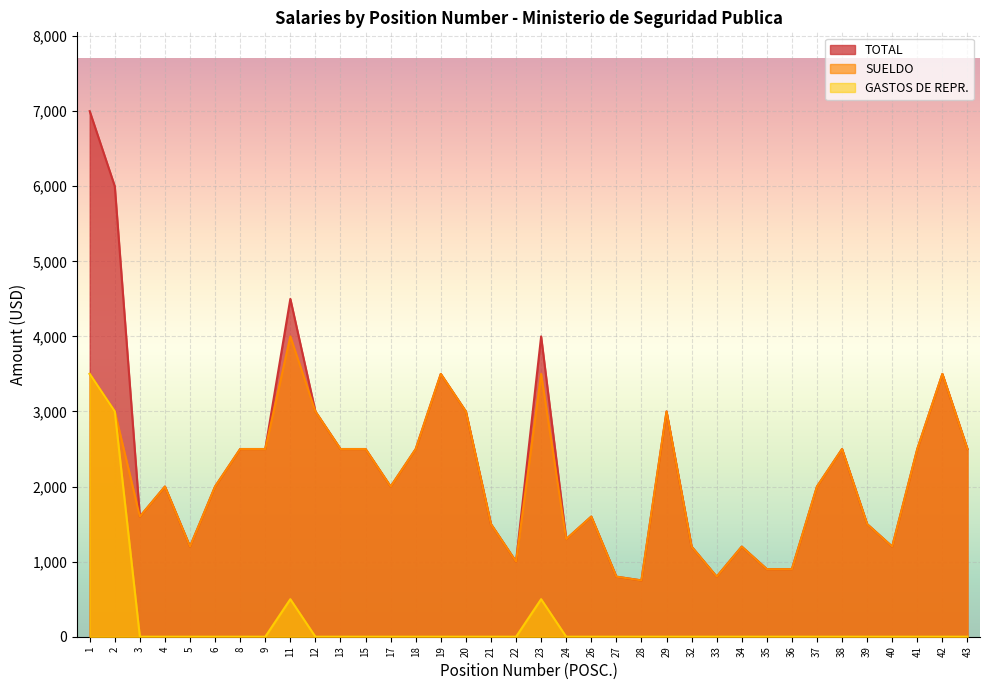

What is the value of the TOTAL point at the 3rd from the left?

1600